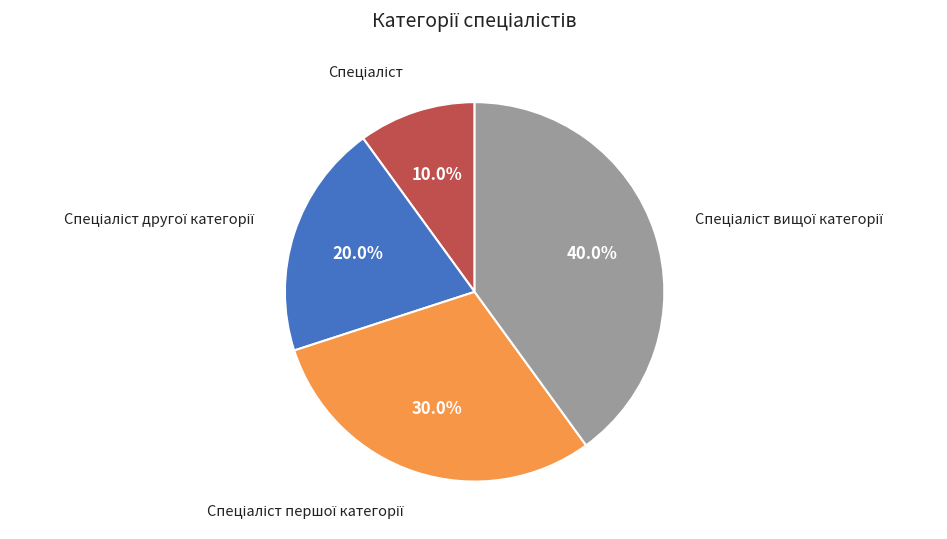

Is there a majority slice in this chart?

No